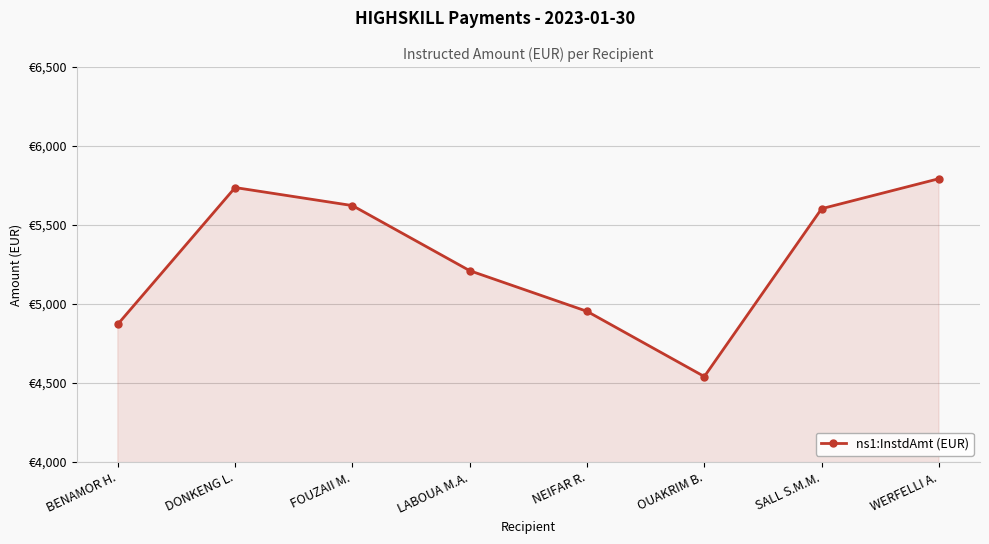

Reading right to left, transcribe all the data shown in this chart.

5793.2	5603.3	4540.4	4953.2	5210.7	5622.9	5737.2	4871.9